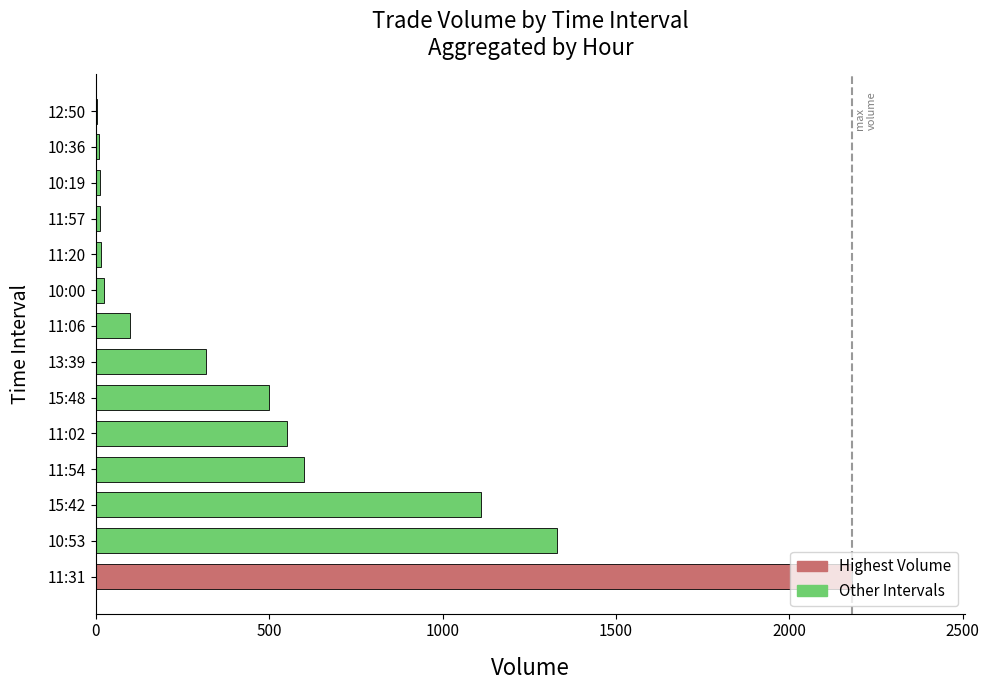

The chart shows a value of 12 at 11:57. True or false?

True